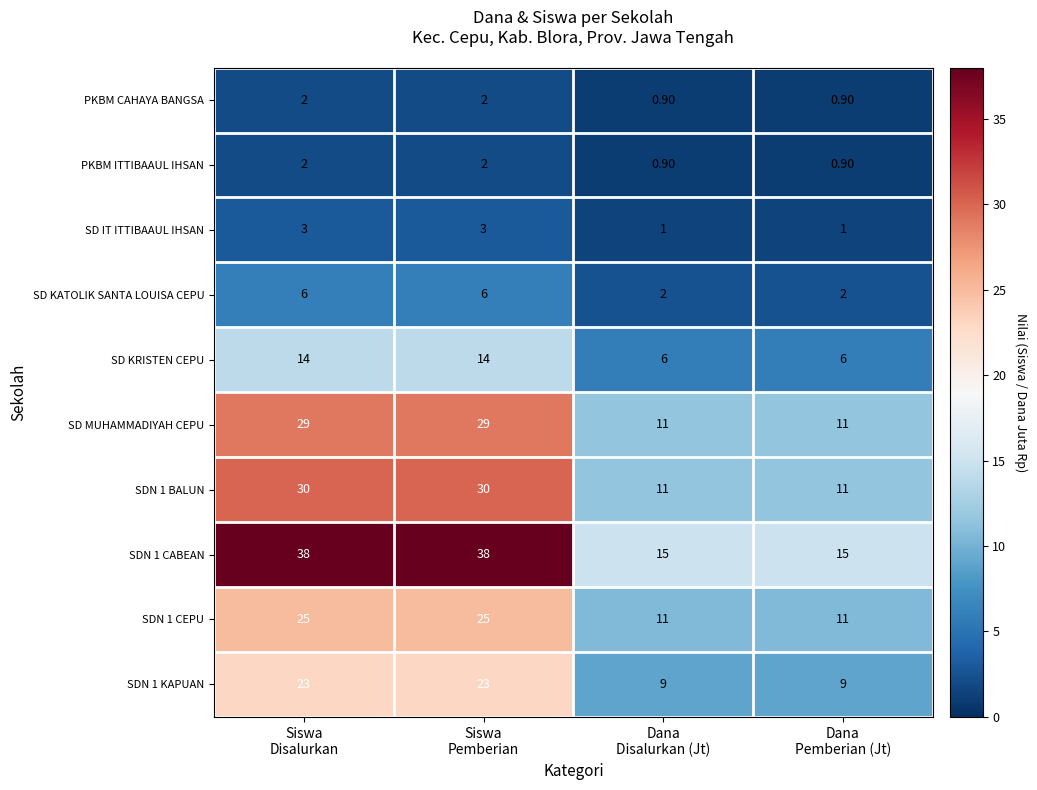

What is the difference between the maximum and minimum values in the SDN 1 BALUN series?

19.0